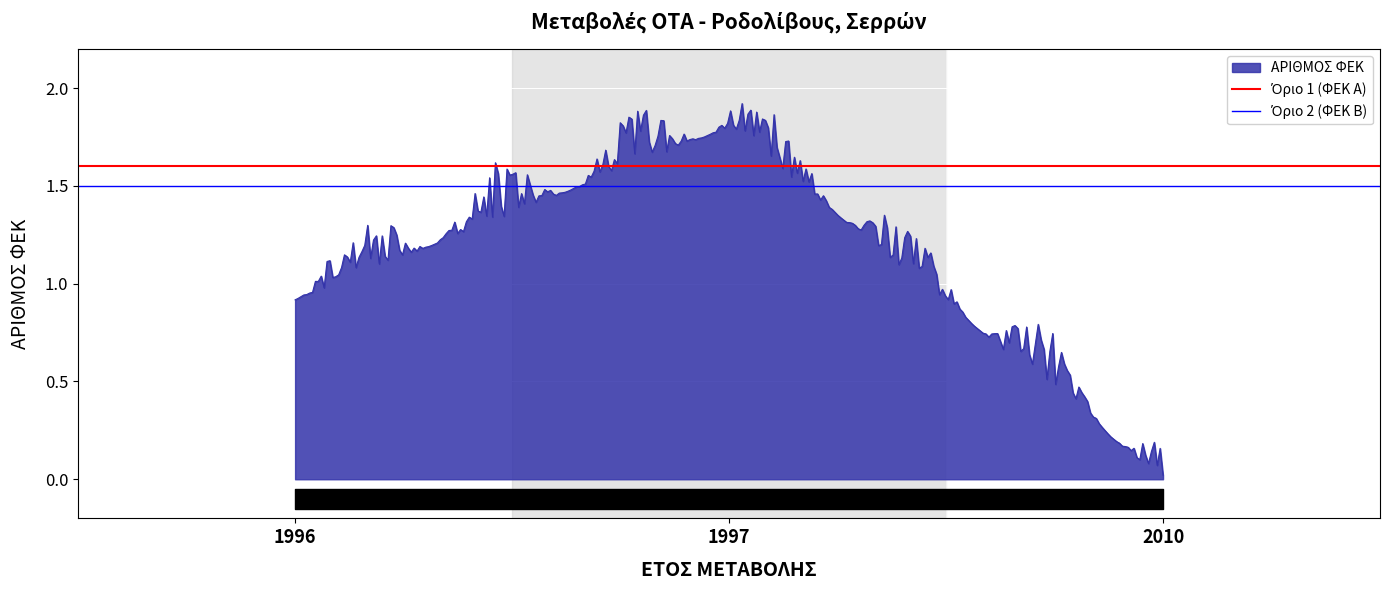

At which label does ΑΡΙΘΜΟΣ ΦΕΚ reach its minimum?

2010